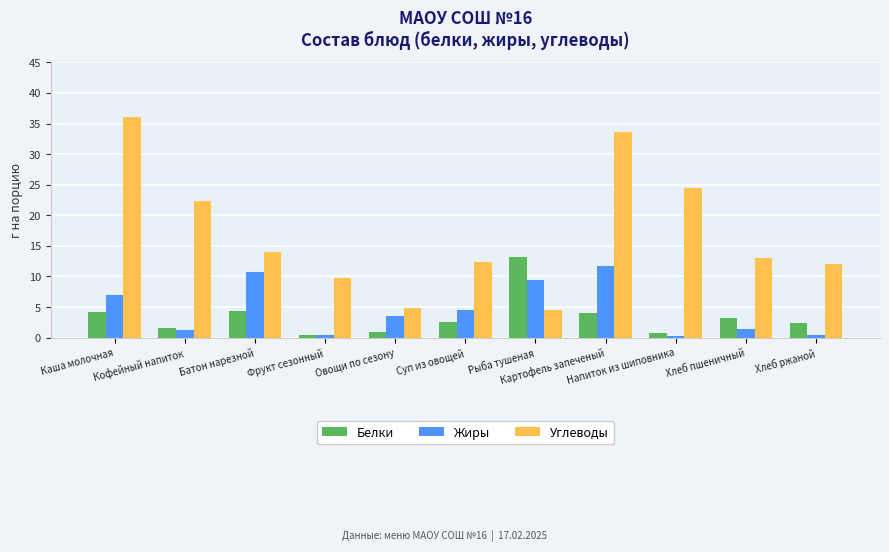

What is the minimum value for Белки?

0.4